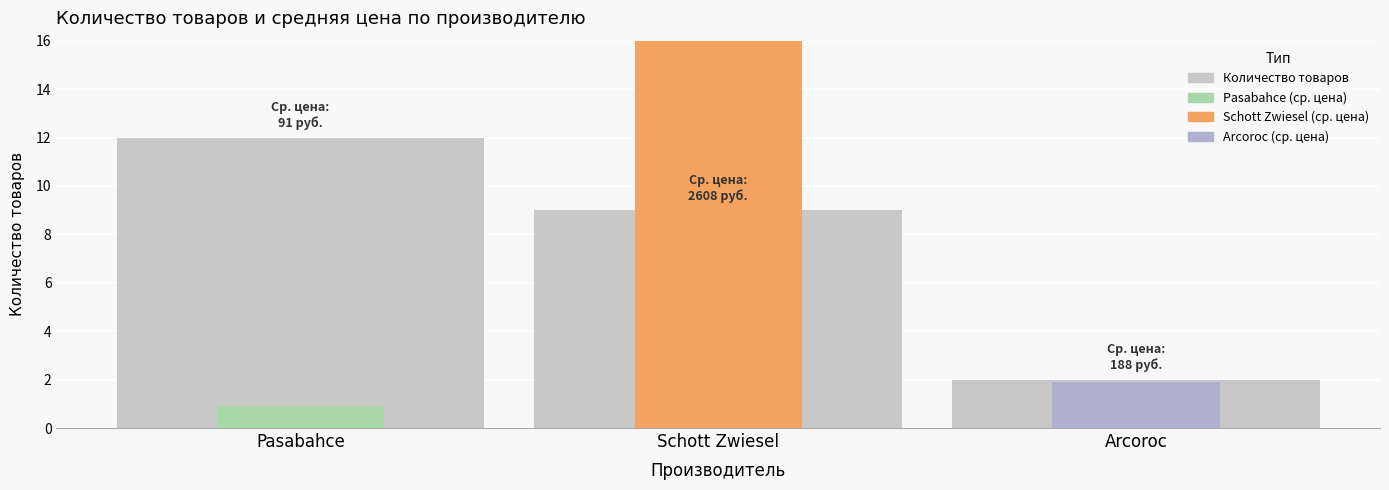

What is the difference between the values at Arcoroc and Pasabahce?

10